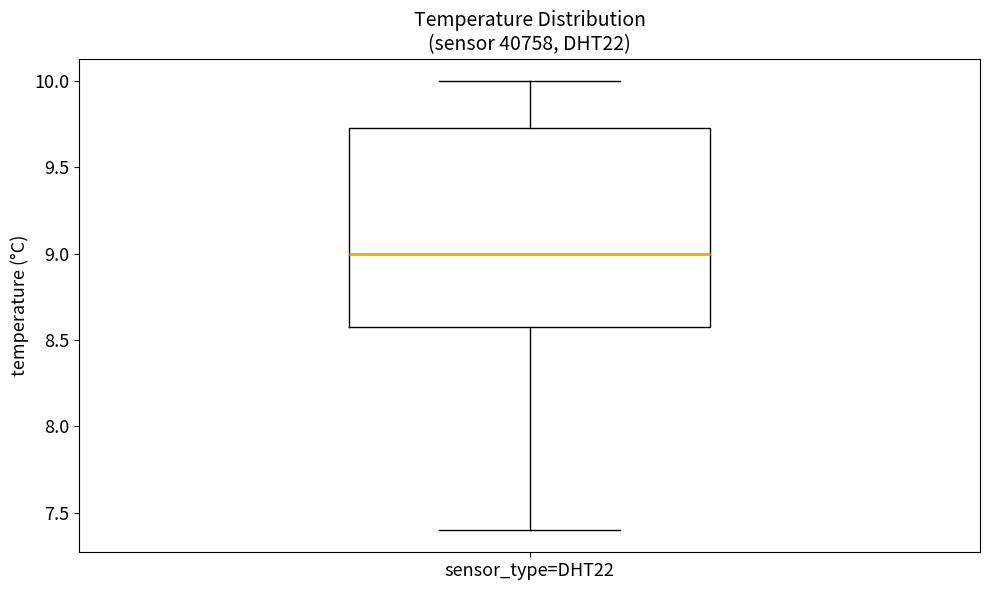

Where does the median line of the box for sensor_type=DHT22 sit on the y-axis? The values are not printed on the chart, so give them approximately, as read against the axis.

9.00